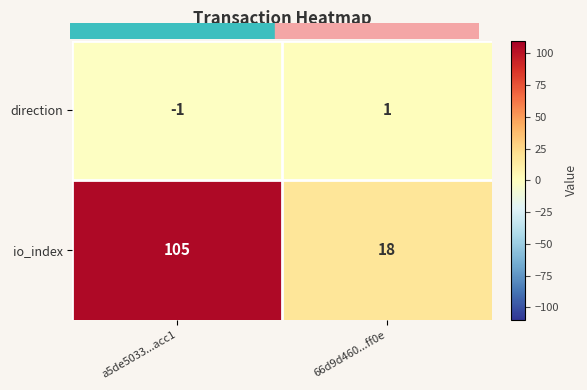

What is the highest value of the io_index series?

105